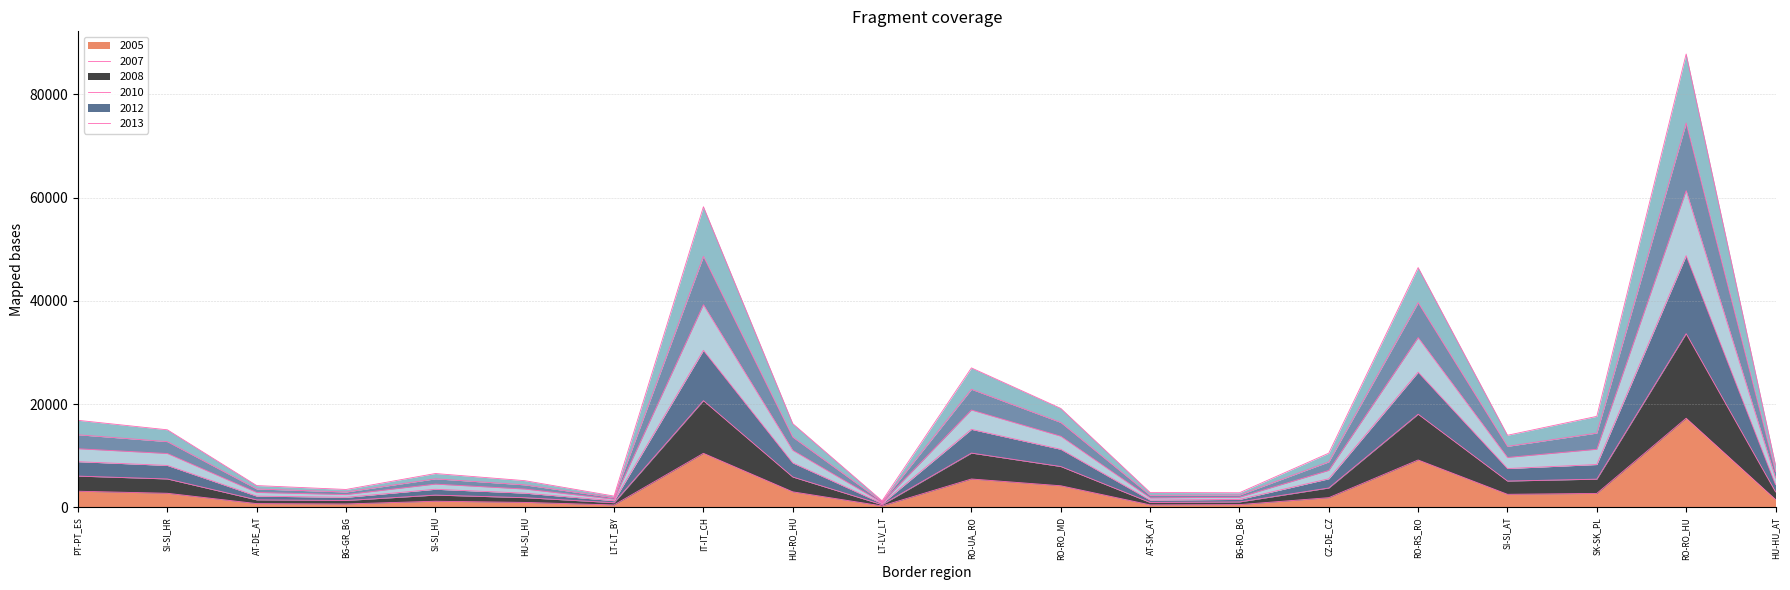

At which category is the sum across all series the highest?

RO-RO_HU